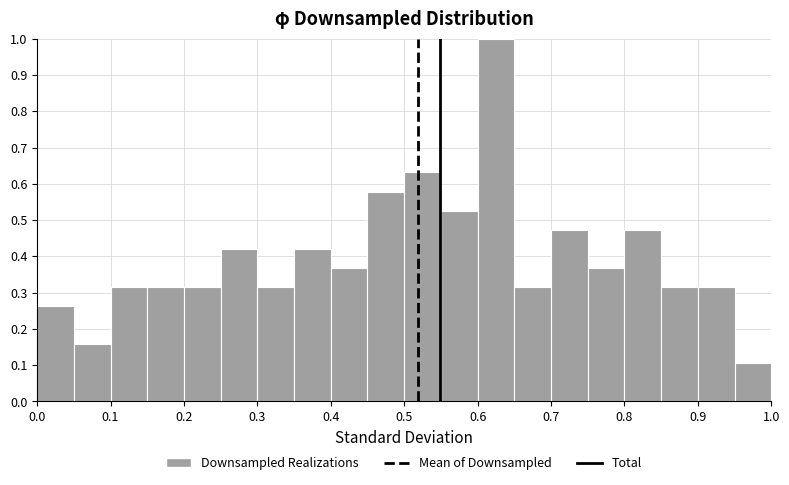

Over which range of the x-axis is the bar tallest?

0.60 to 0.65